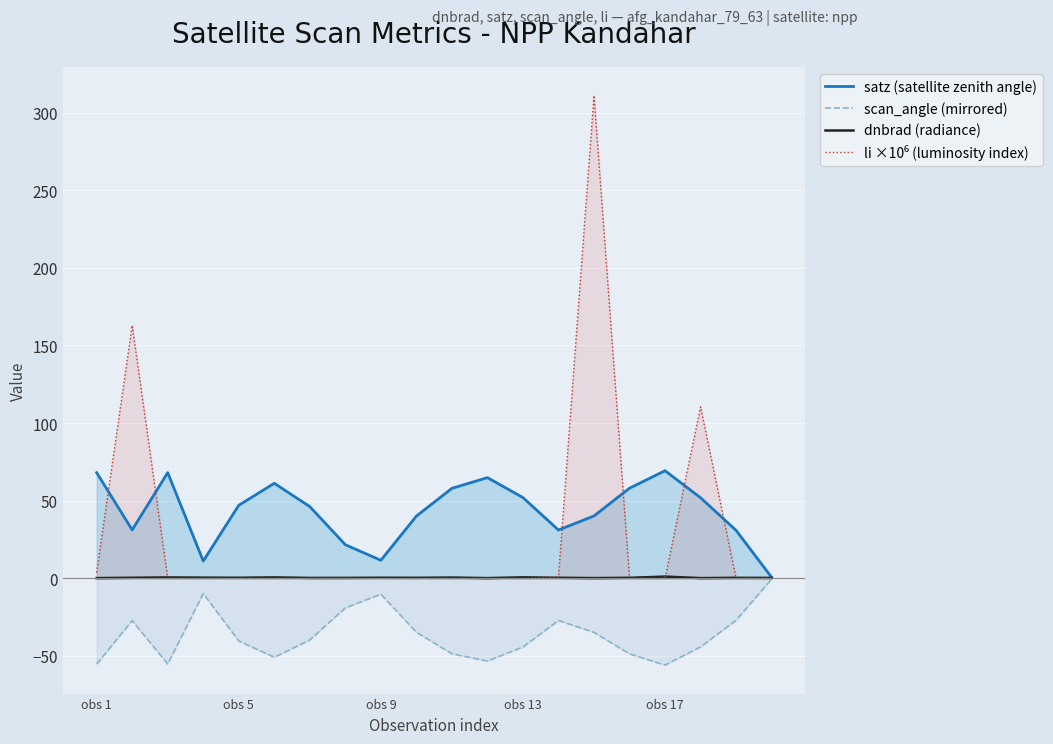

What is the spread (max minus min) of values at obs 5?

87.4